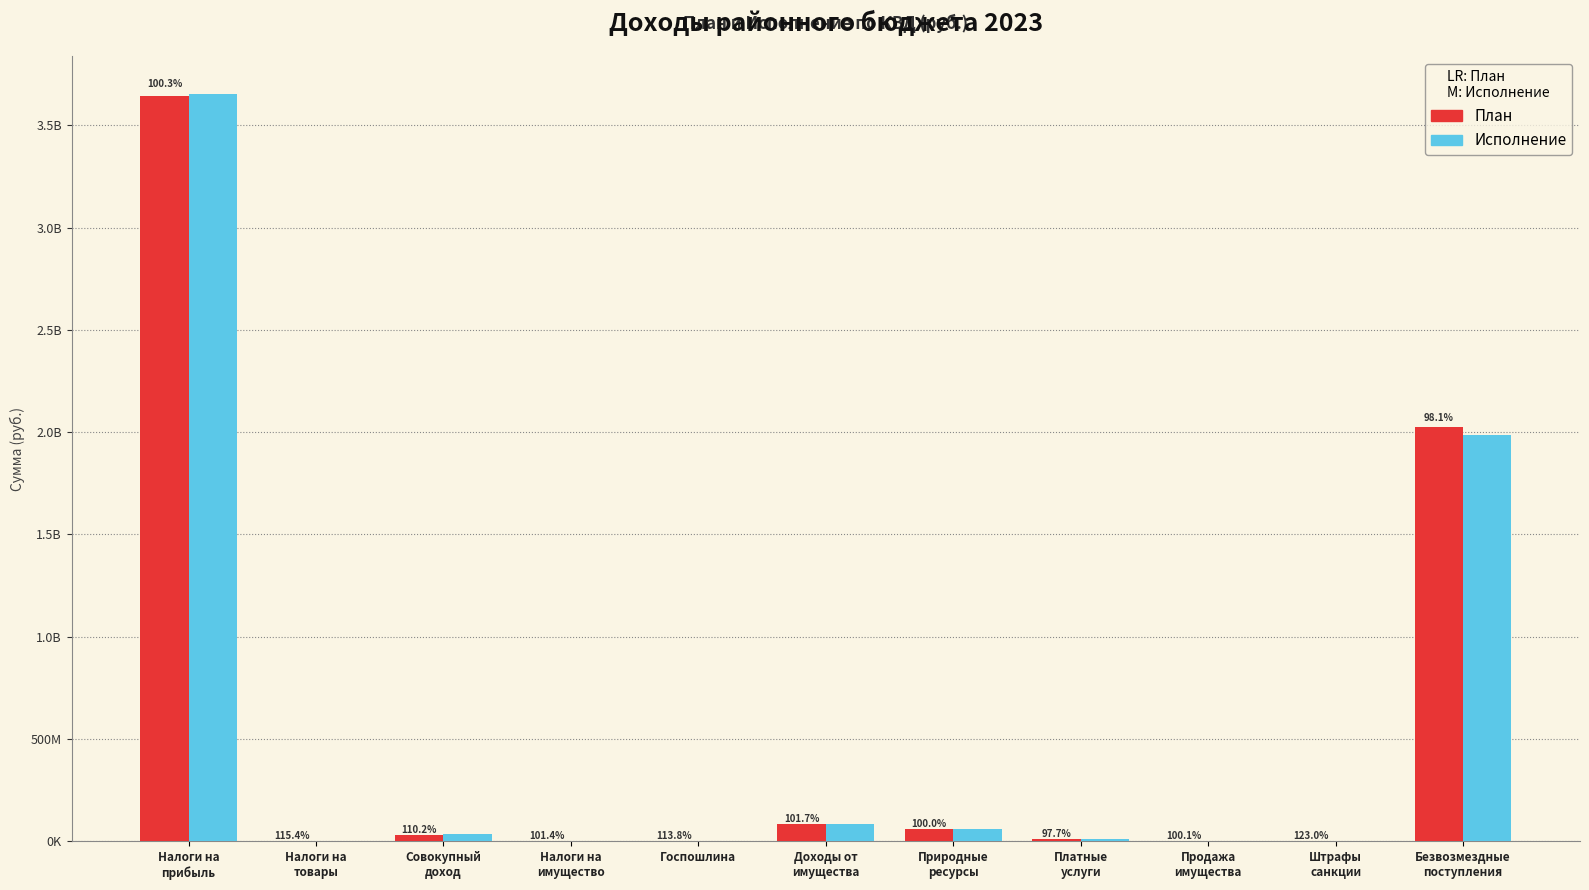

Does the chart contain stacked bars?

No